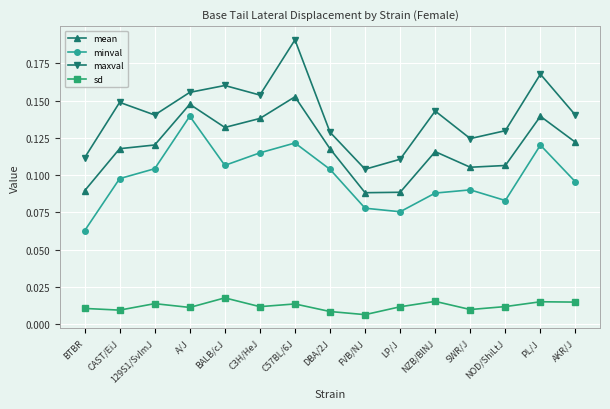

What is the label of the 3rd point from the right?

NOD/ShiLtJ